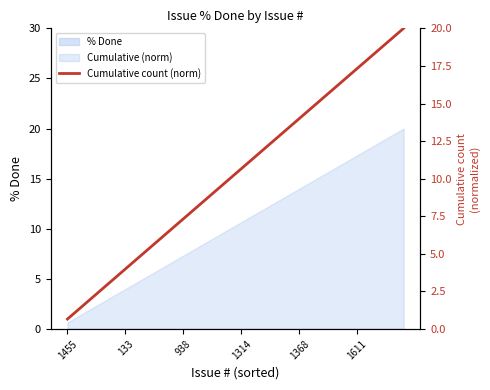

What is the sum of the values at 938 and 10?

9.3